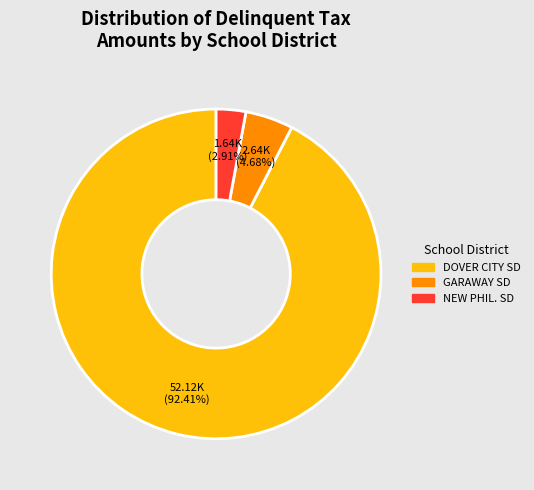

Which category has the smallest portion of the pie?

NEW PHIL. SD